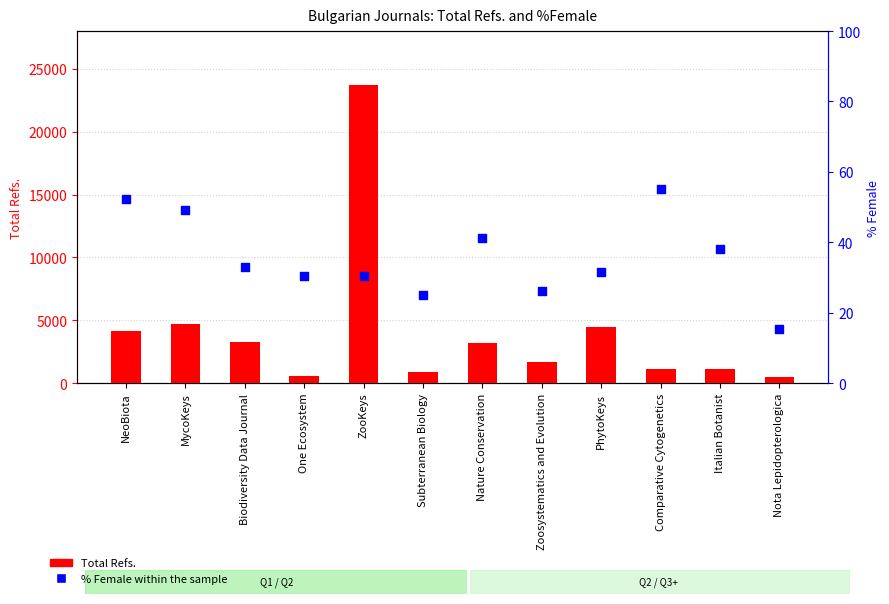

At which category is the sum across all series the highest?

ZooKeys